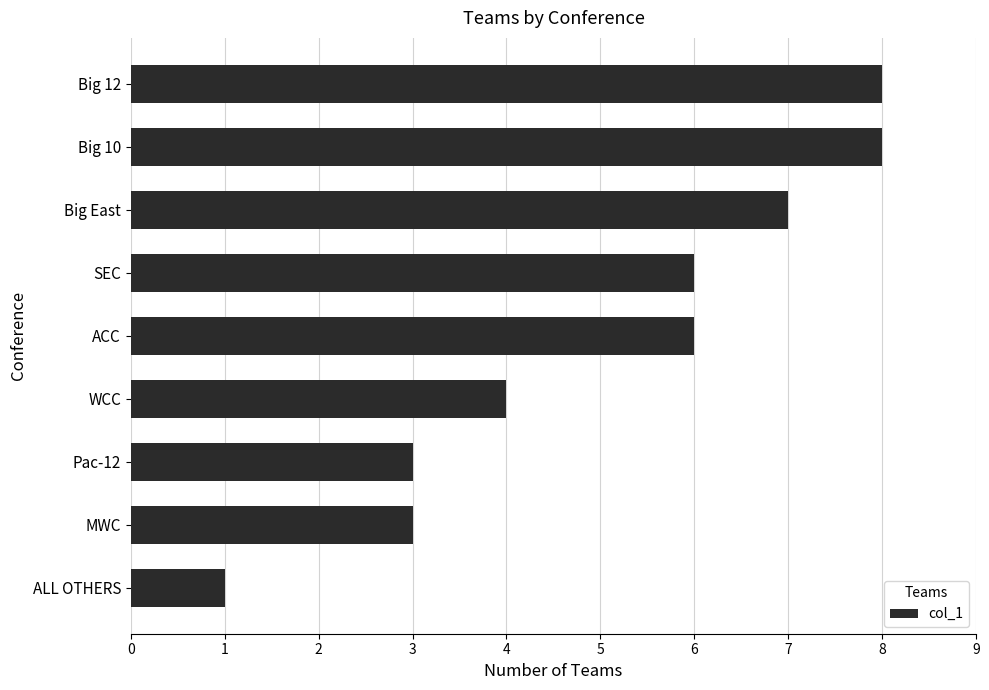

Count the number of data series in this chart.

1